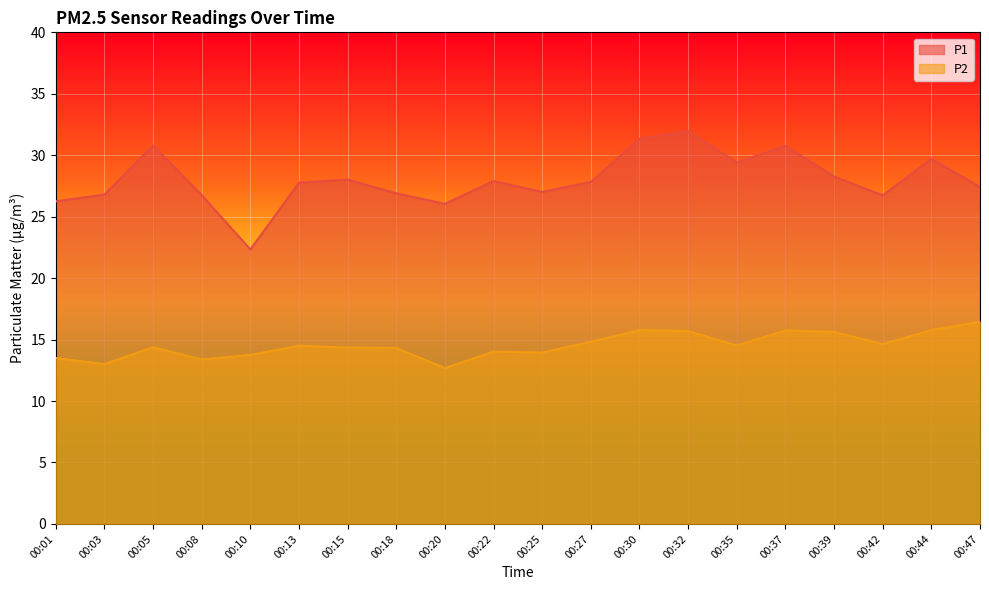

What are all the series names shown in the legend?

P1, P2